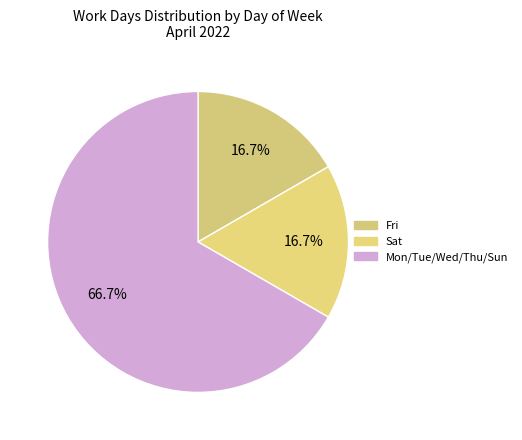

How many segments does this pie chart have?

3